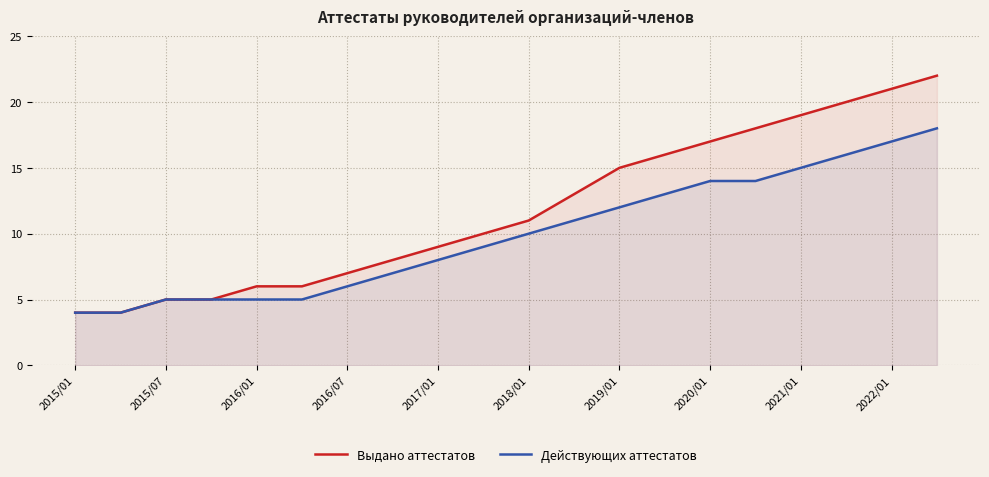

How many data points in Выдано аттестатов are less than 11?

10